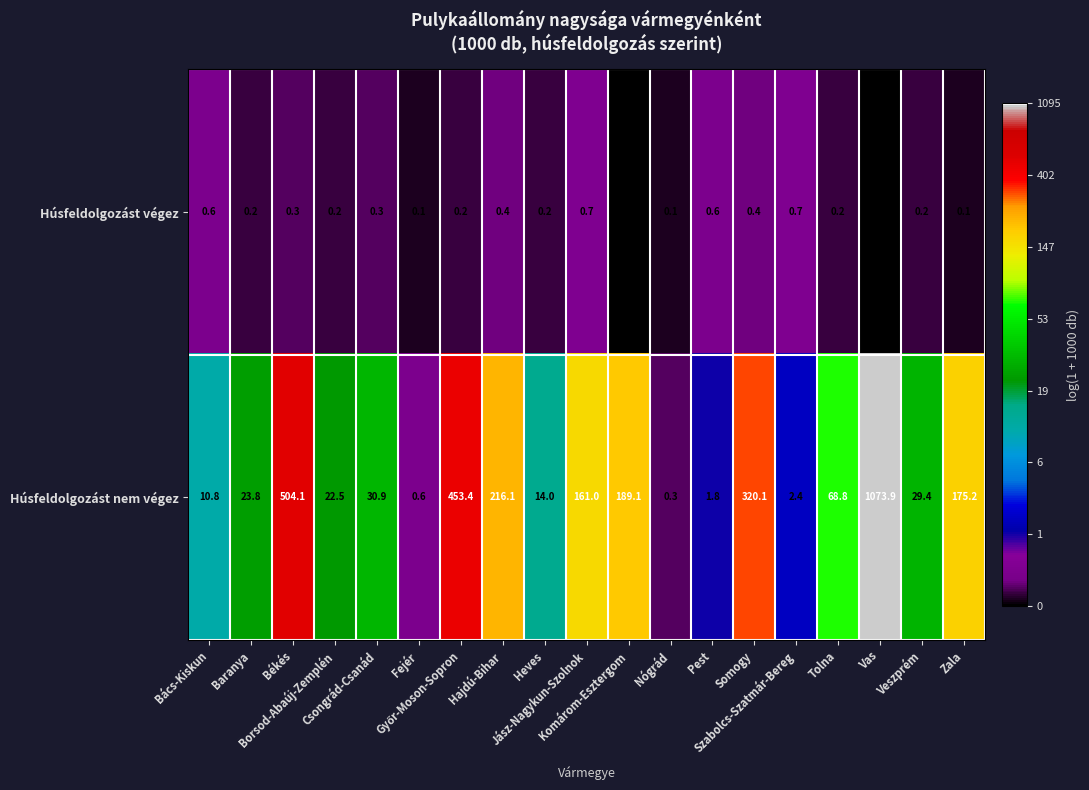

Which series changed the most between Fejér and Hajdú-Bihar?

Húsfeldolgozást nem végez